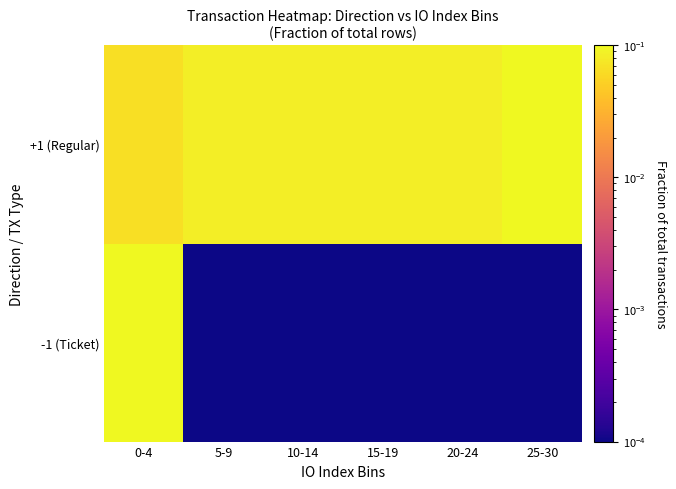

What is the total value across all series at 5-9?

0.1